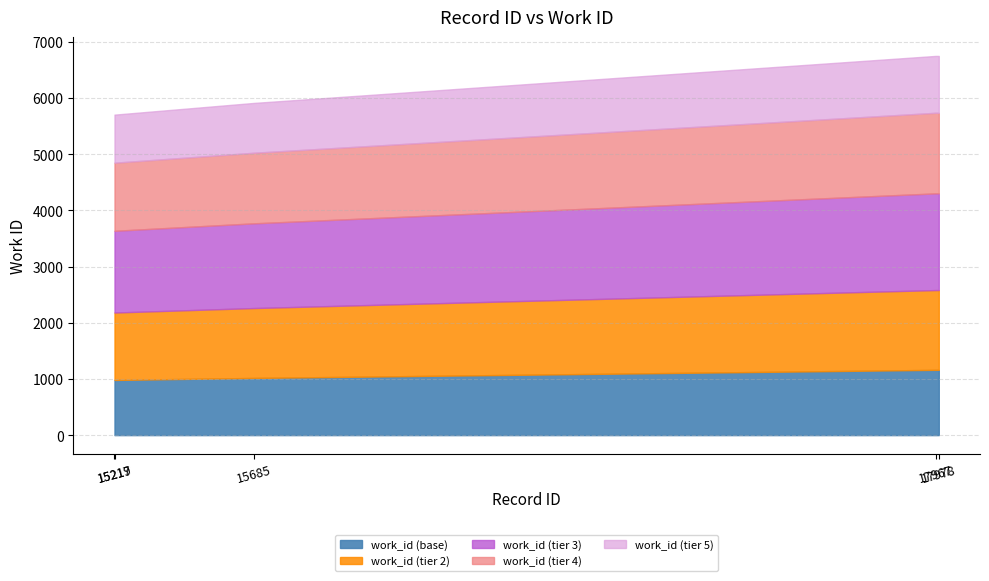

Rank the categories by value from highest to lowest.

17967, 17978, 15685, 15217, 15219